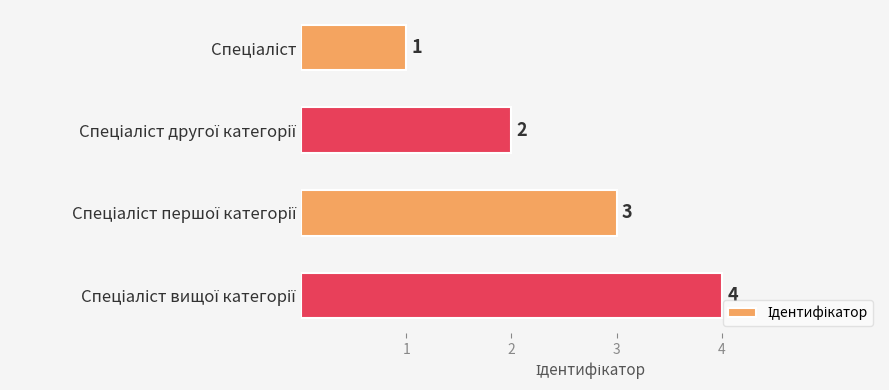

What is the value of the 4th bar from the top?

4